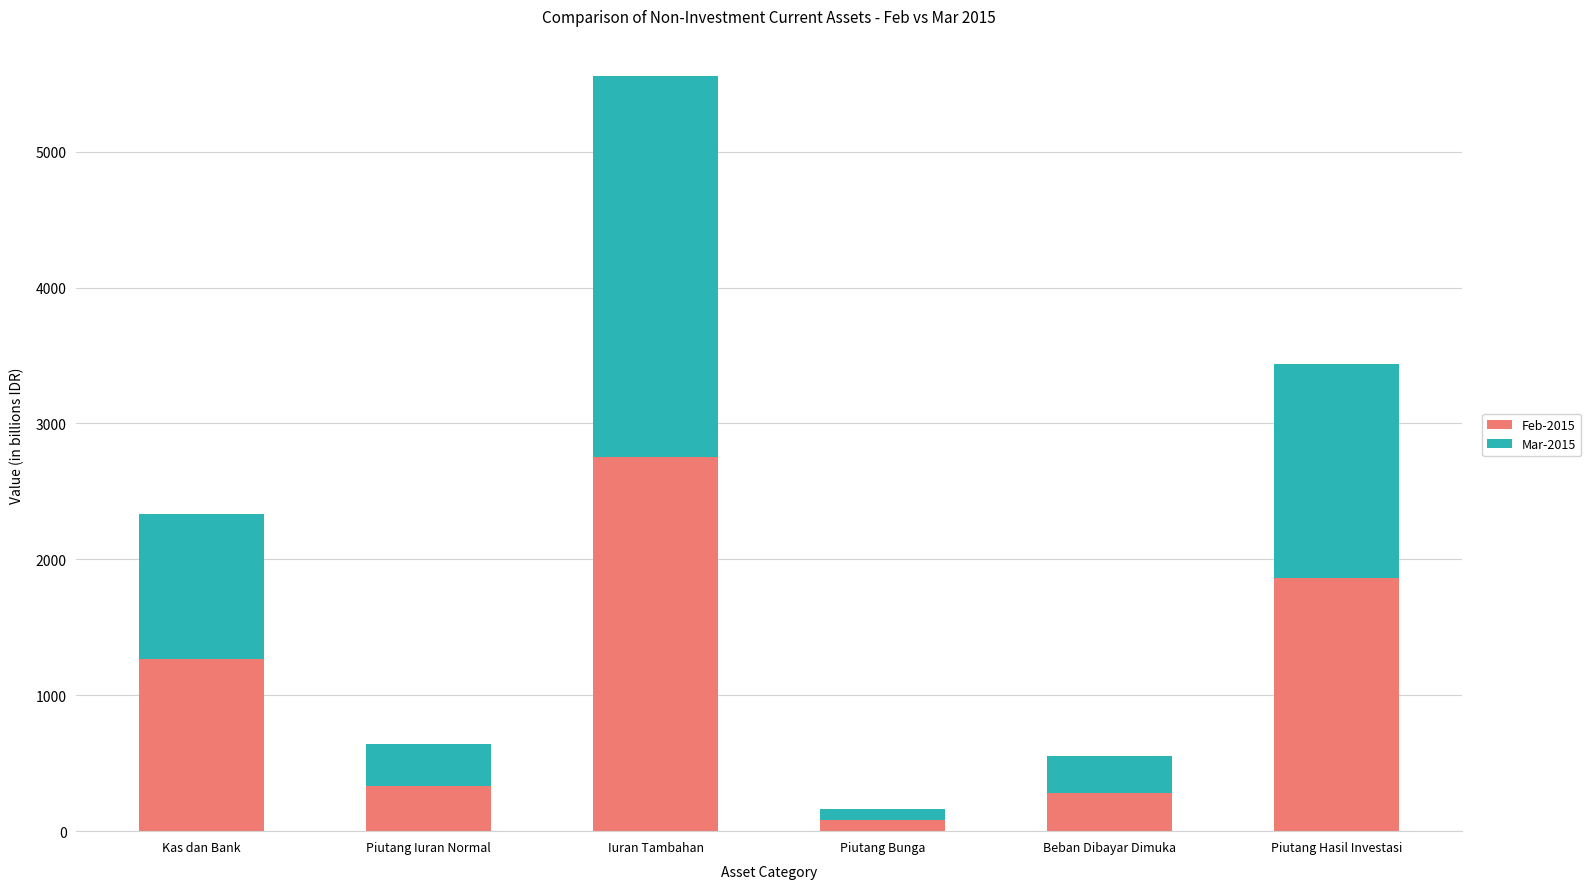

The value of Feb-2015 at Piutang Hasil Investasi is 2433.1. True or false?

False